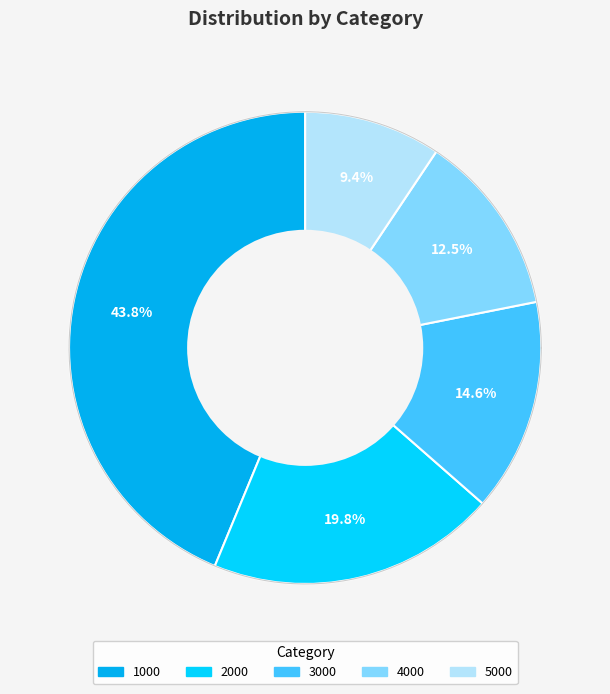

Does any single category account for the majority?

No